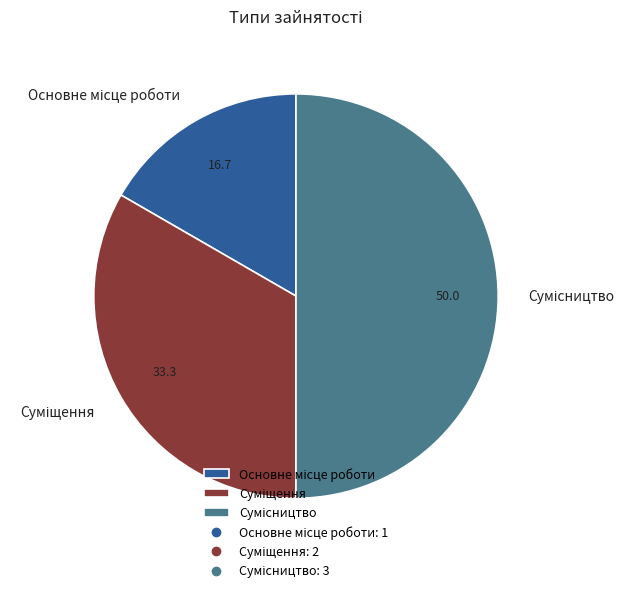

To the nearest percent, what is the combined percentage of Сумісництво and Суміщення?

83%